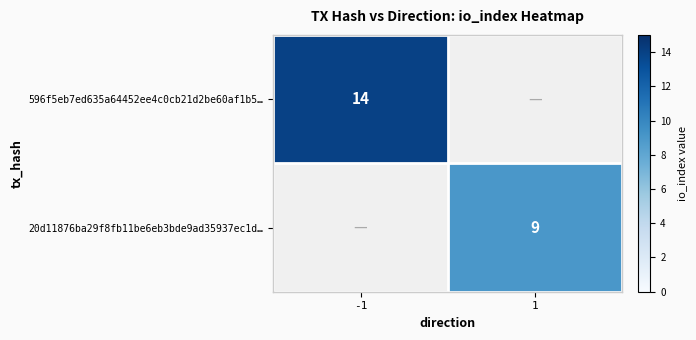

Is the value of 596f5eb7ed635a64452ee4c0cb21d2be60af1b5… at -1 greater than the value of 20d11876ba29f8fb11be6eb3bde9ad35937ec1d… at 1?

Yes